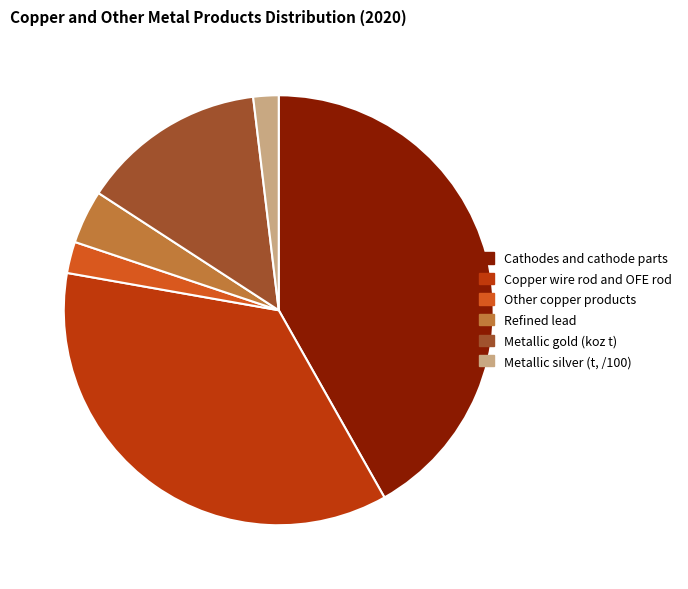

How many slices are in this pie chart?

6